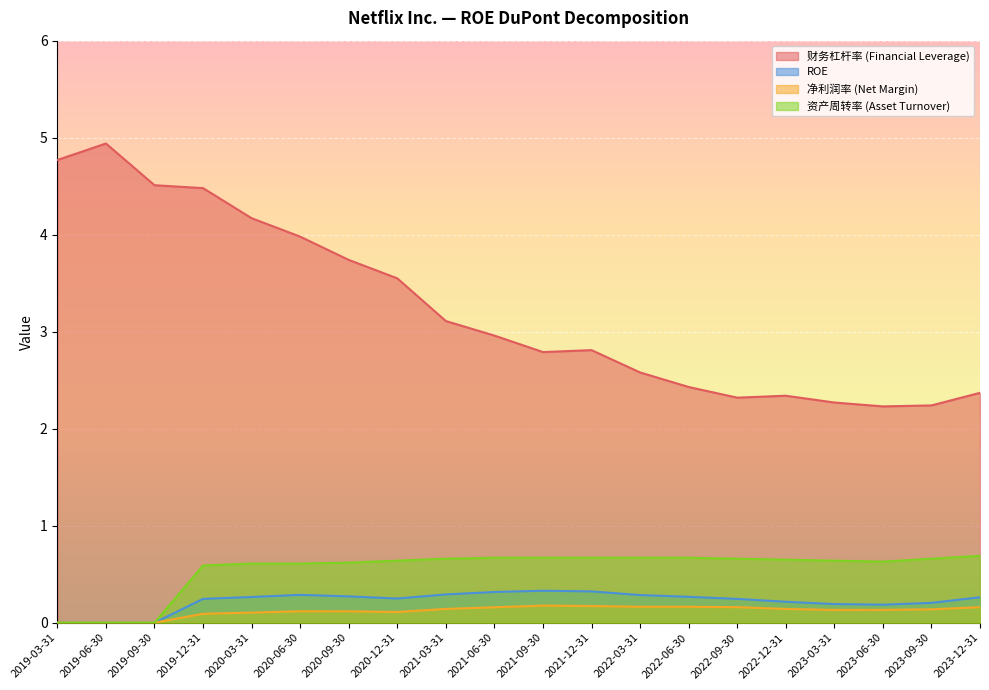

How many lines are shown in the chart?

4